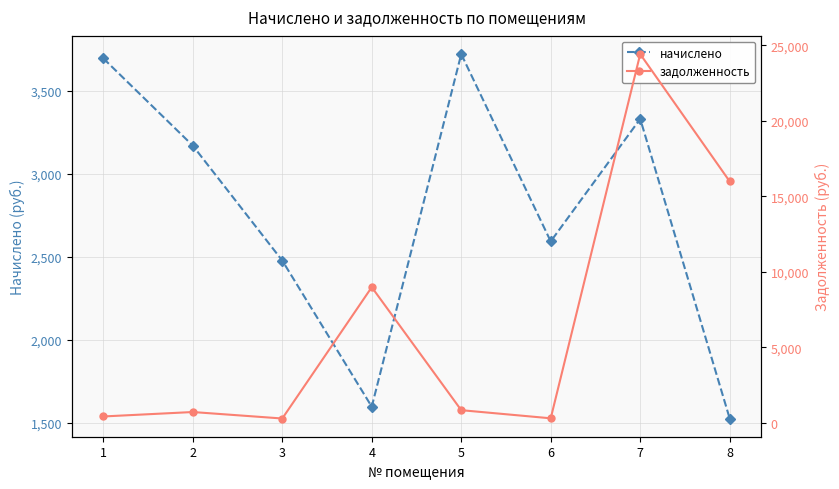

How many interior local peaks does the начислено series have?

2